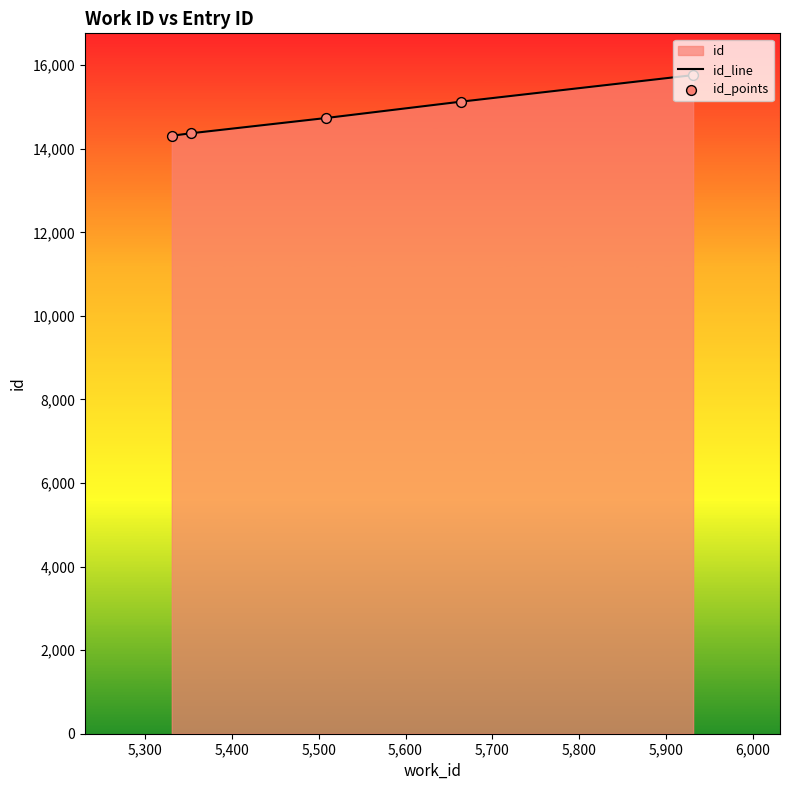

What is the smallest value displayed?

14312